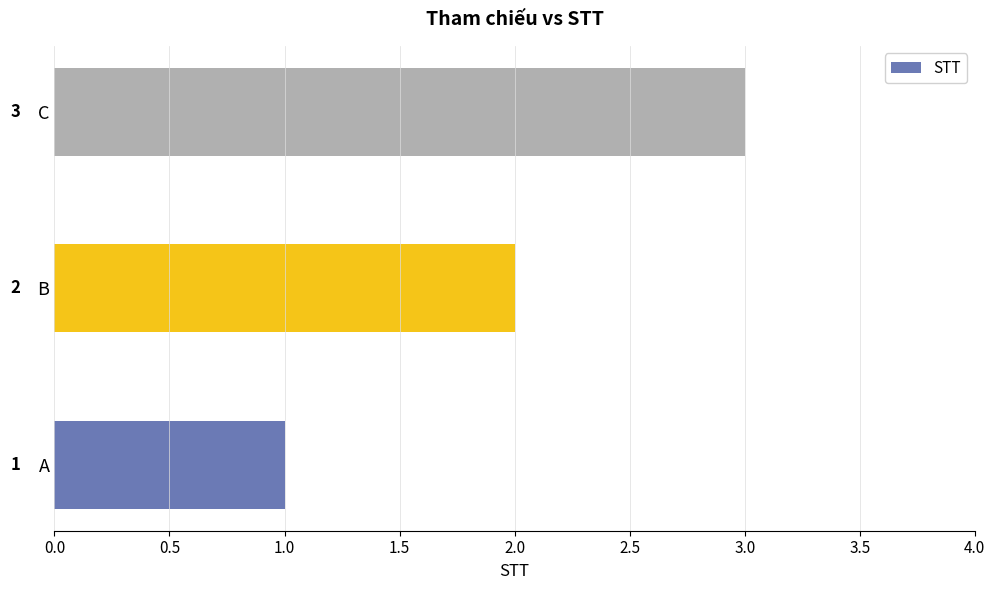

The value at A is 0. True or false?

False